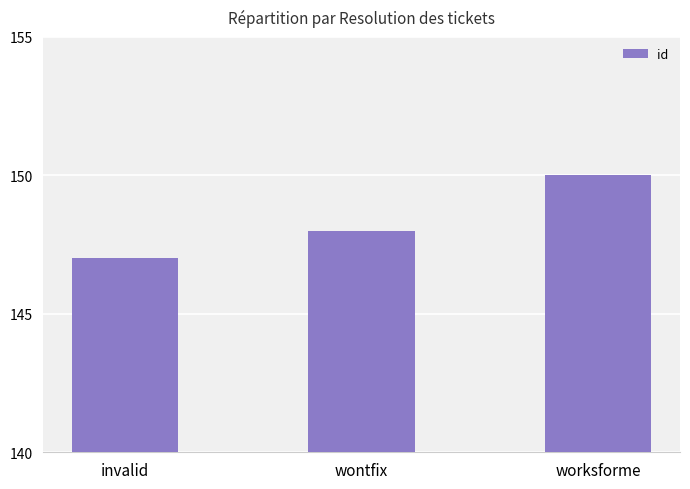

Reading left to right, extract all data points from this chart.

147	148	150